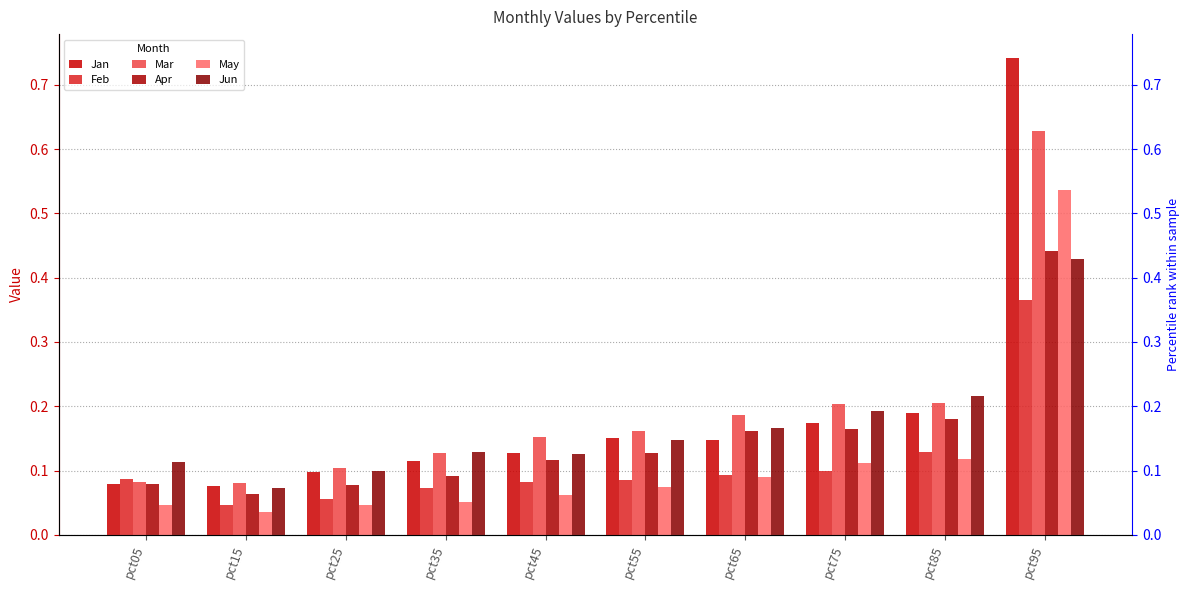

Reading left to right, what are all the values shown in this chart?

Jan: pct05=0.1	pct15=0.1	pct25=0.1	pct35=0.1	pct45=0.1	pct55=0.2	pct65=0.1	pct75=0.2	pct85=0.2	pct95=0.7
Feb: pct05=0.1	pct15=0.0	pct25=0.1	pct35=0.1	pct45=0.1	pct55=0.1	pct65=0.1	pct75=0.1	pct85=0.1	pct95=0.4
Mar: pct05=0.1	pct15=0.1	pct25=0.1	pct35=0.1	pct45=0.2	pct55=0.2	pct65=0.2	pct75=0.2	pct85=0.2	pct95=0.6
Apr: pct05=0.1	pct15=0.1	pct25=0.1	pct35=0.1	pct45=0.1	pct55=0.1	pct65=0.2	pct75=0.2	pct85=0.2	pct95=0.4
May: pct05=0.0	pct15=0.0	pct25=0.0	pct35=0.1	pct45=0.1	pct55=0.1	pct65=0.1	pct75=0.1	pct85=0.1	pct95=0.5
Jun: pct05=0.1	pct15=0.1	pct25=0.1	pct35=0.1	pct45=0.1	pct55=0.1	pct65=0.2	pct75=0.2	pct85=0.2	pct95=0.4